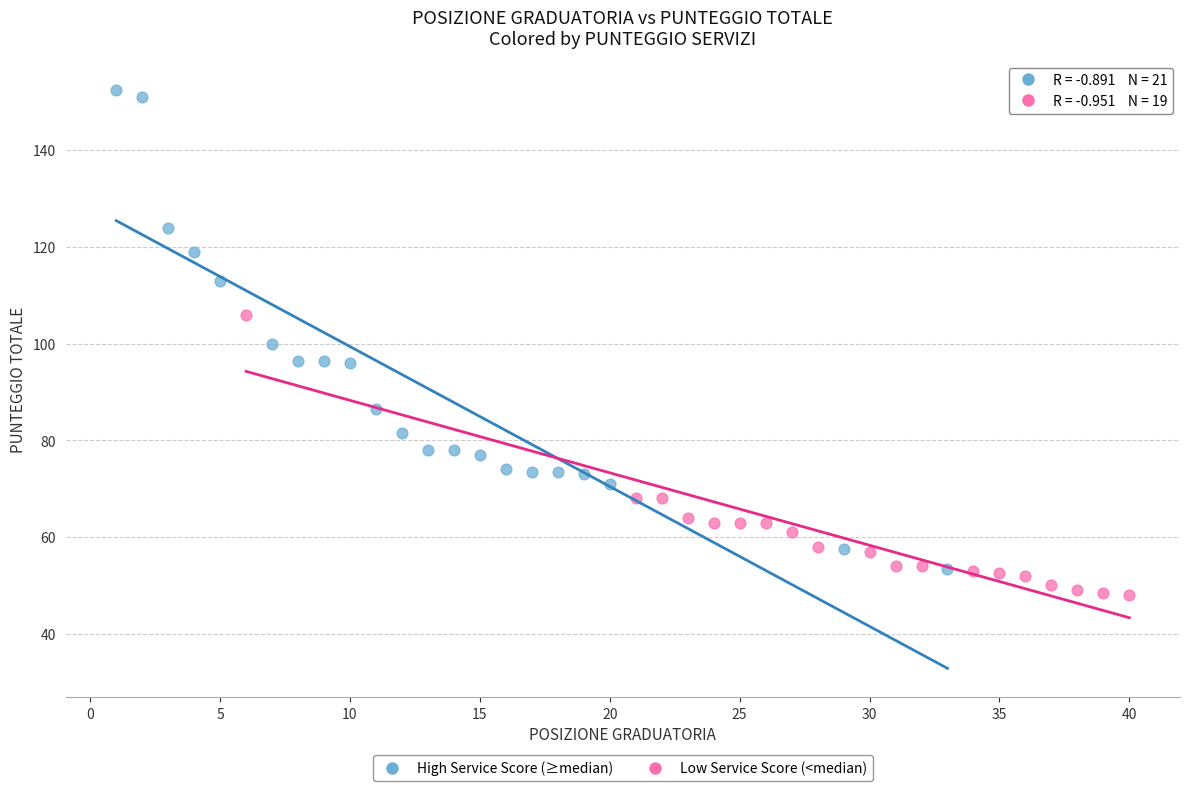

Which series reaches the maximum Y coordinate?

High Service Score (≥median)